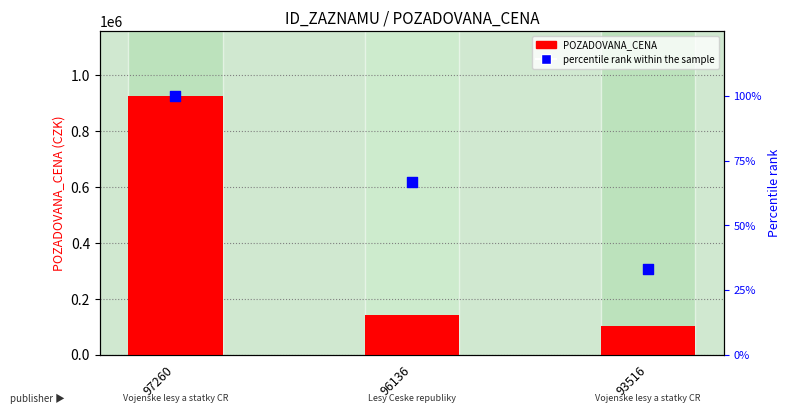

Which series has the largest total across all categories?

POZADOVANA_CENA